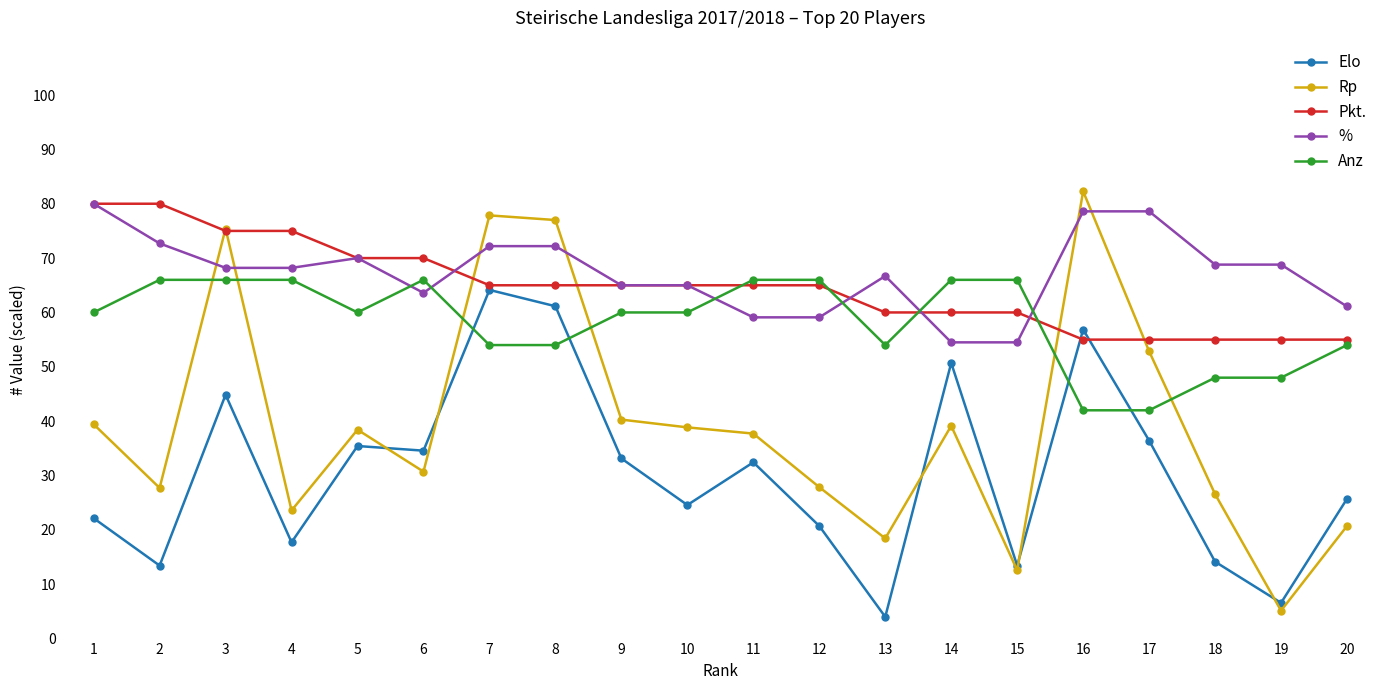

Where do Elo and Anz first cross each other?

6 and 7